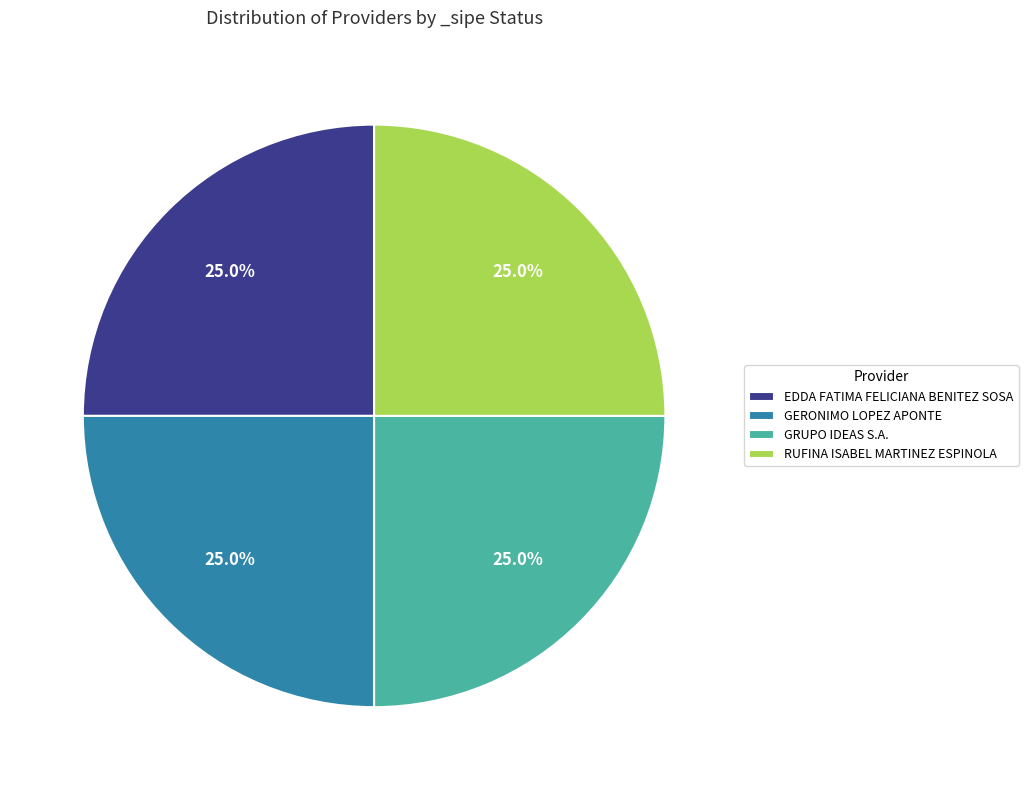

To the nearest percent, what is the difference between the largest and smallest slice percentages?

0%